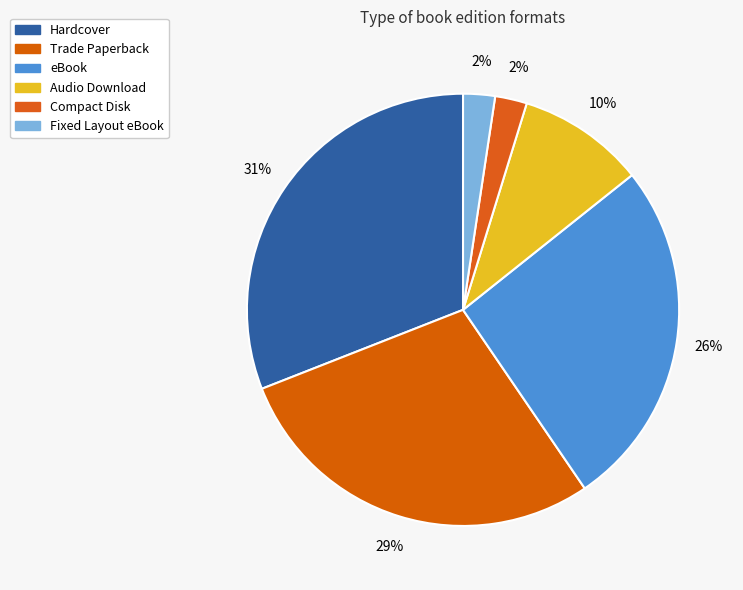

Count the number of slices in the pie.

6